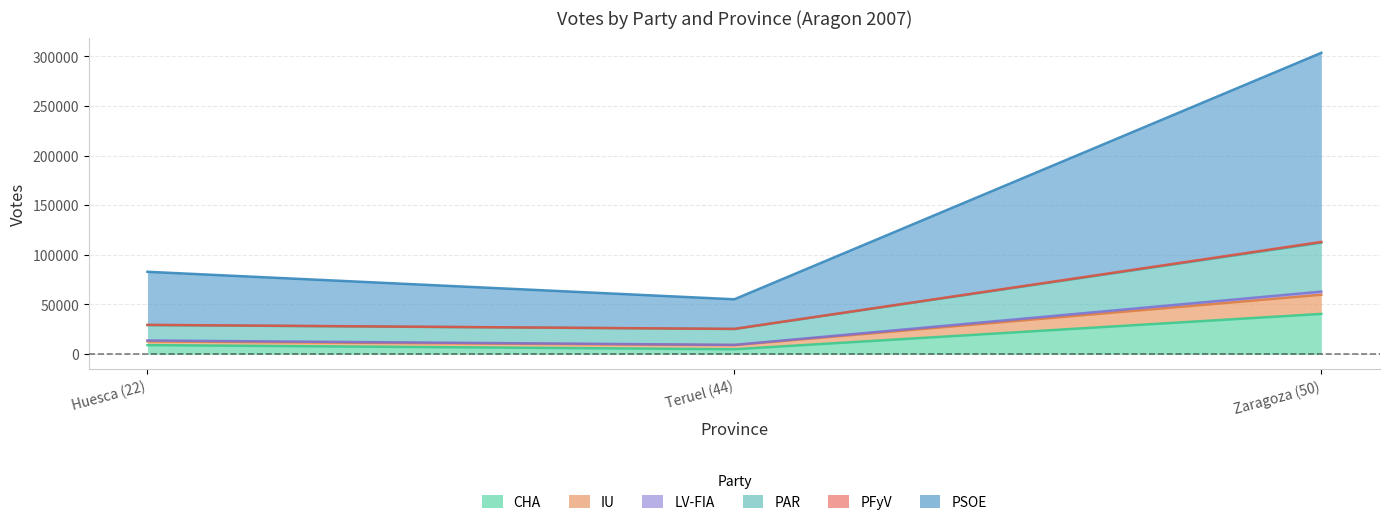

Is it true that PFyV equals 9324 at Teruel (44)?

True